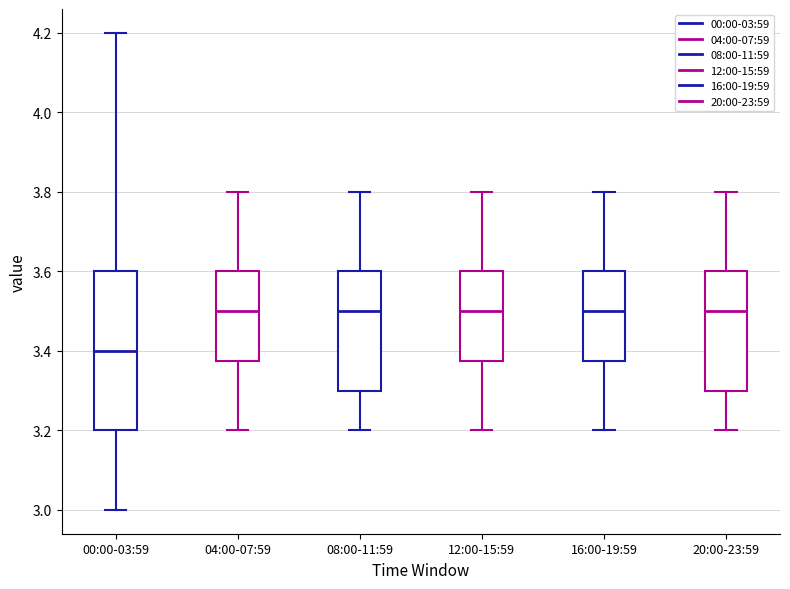

Reading left to right, transcribe this box plot: for each box, give where its median line is, the range the box spans, and where its two whiskers end, as read against the y-axis. The values are not printed on the chart, so give them approximately, as read against the axis.

00:00-03:59: median 3.40, box 3.20 to 3.60, whiskers 3.00 to 4.20
04:00-07:59: median 3.50, box 3.38 to 3.60, whiskers 3.20 to 3.80
08:00-11:59: median 3.50, box 3.30 to 3.60, whiskers 3.20 to 3.80
12:00-15:59: median 3.50, box 3.38 to 3.60, whiskers 3.20 to 3.80
16:00-19:59: median 3.50, box 3.38 to 3.60, whiskers 3.20 to 3.80
20:00-23:59: median 3.50, box 3.30 to 3.60, whiskers 3.20 to 3.80